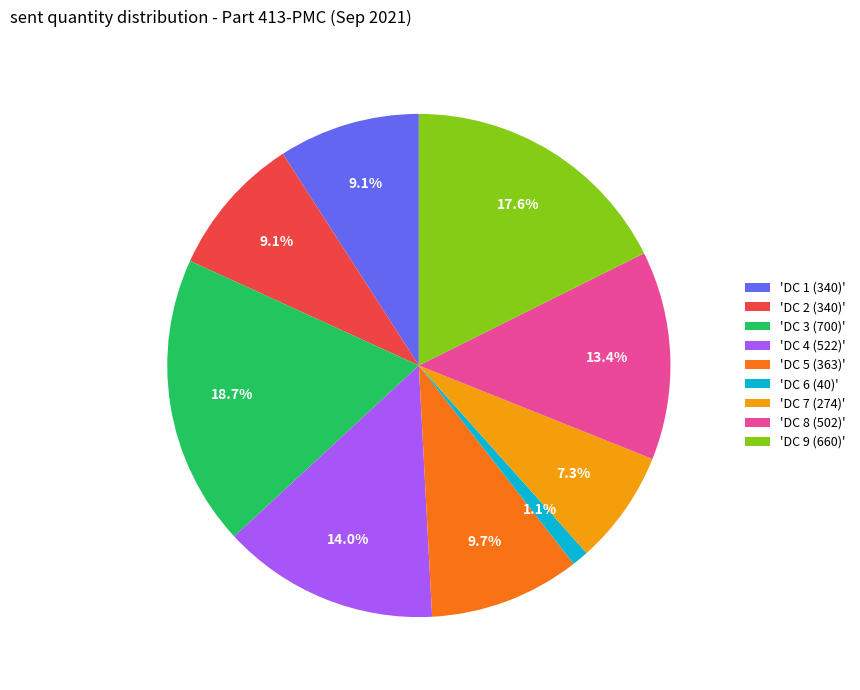

Is the sum of 'DC 4 (522)' and 'DC 1 (340)' greater than half?

No